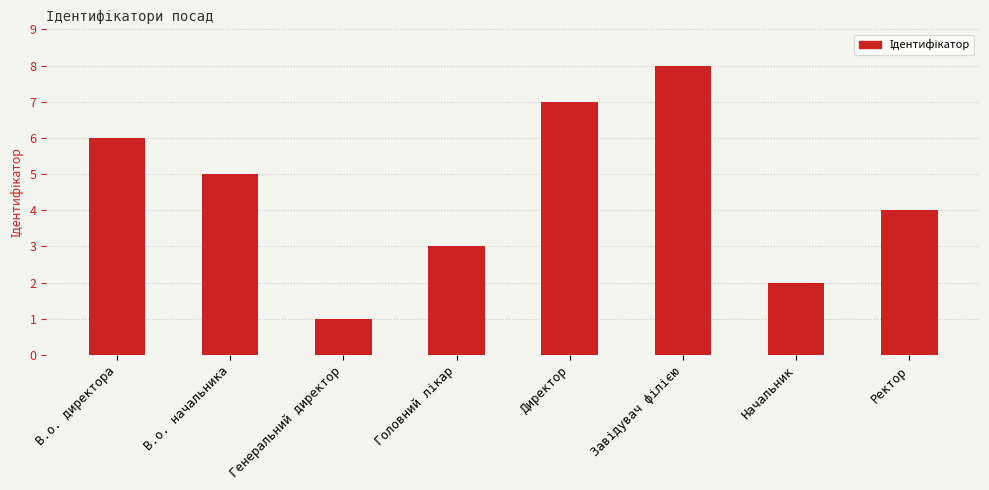

What position from the right is Генеральний директор?

6